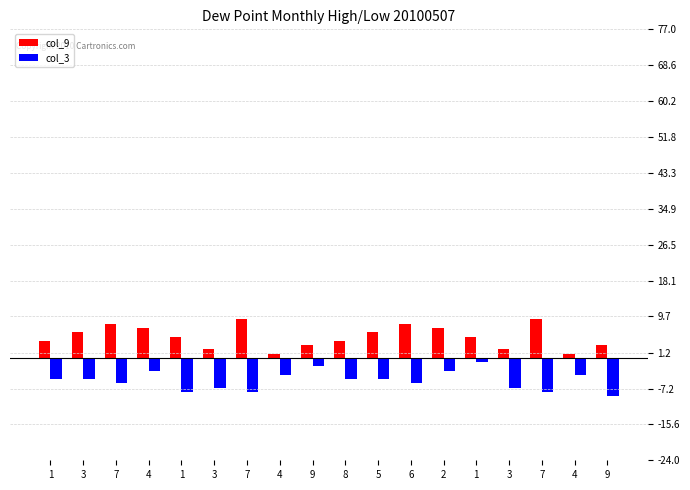

Are the bars grouped side by side (vs. stacked)?

Yes